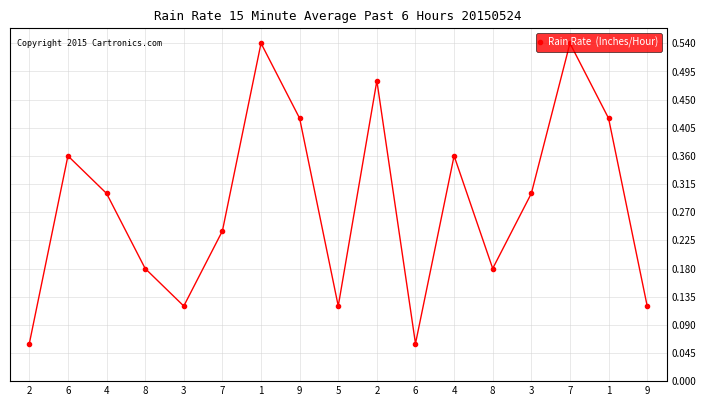

What is the sum of all values?

4.8